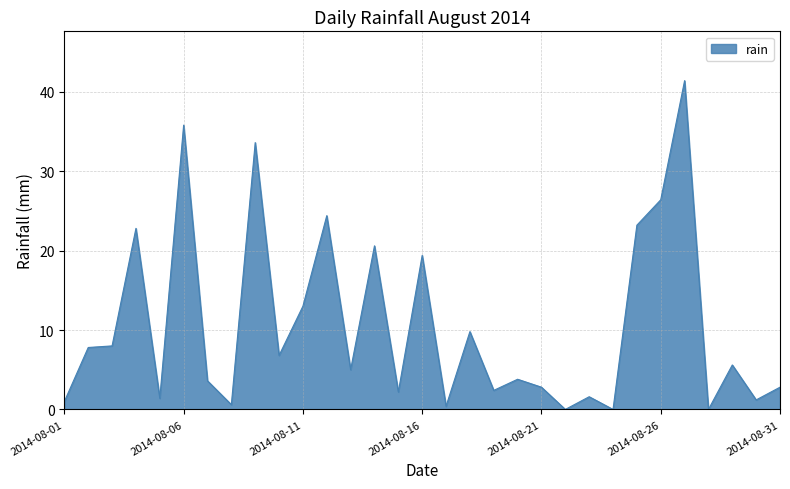

What is the greatest value displayed?

41.4